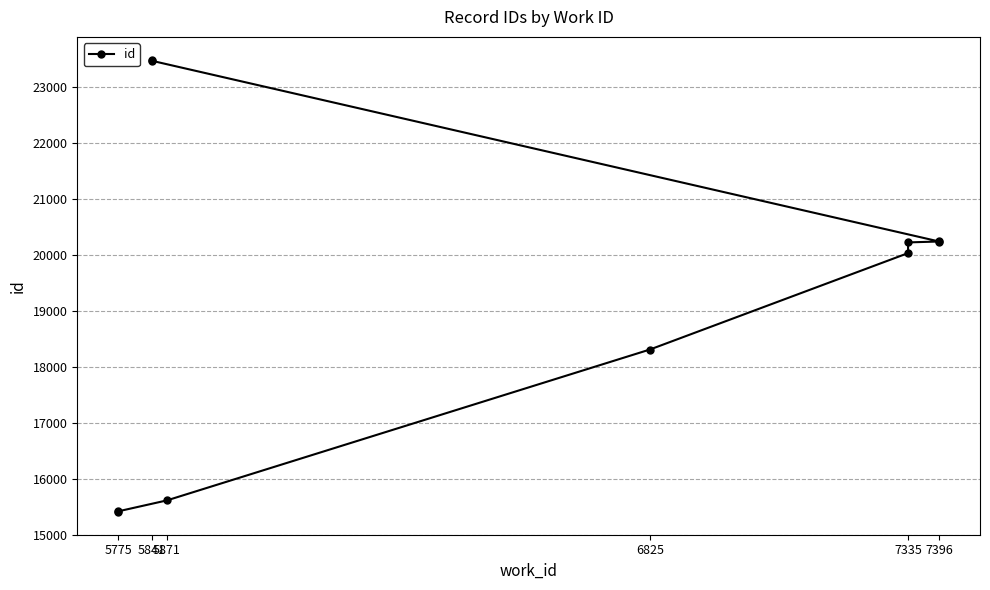

How many values are below 20218?

5